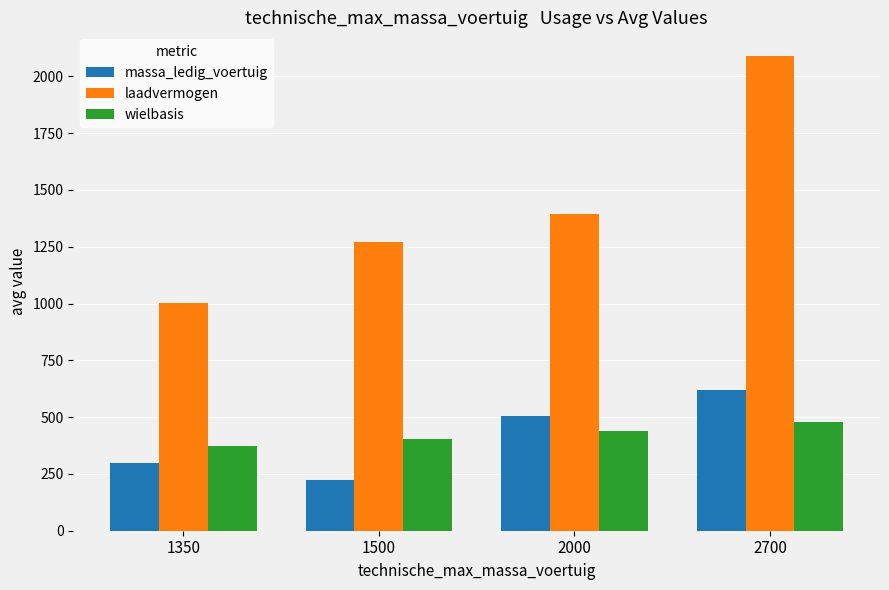

Count the wielbasis values in the range 404 to 479.

3